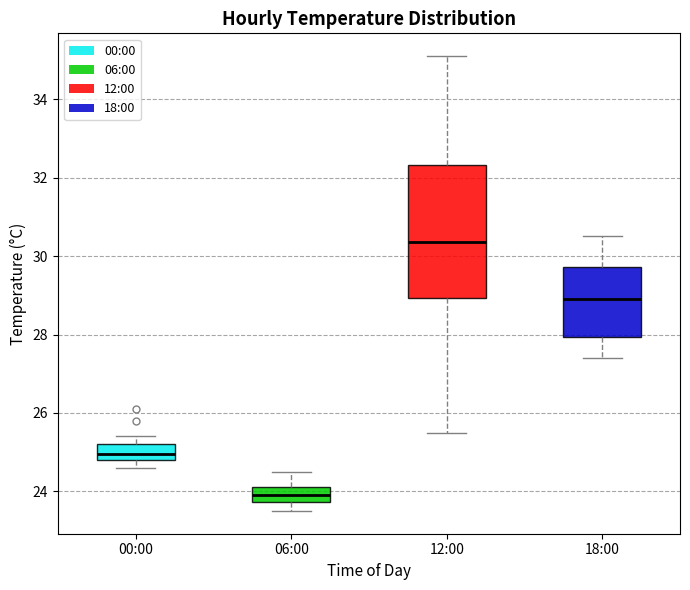

Where is the upper edge of the box for 12:00 on the y-axis? The values are not printed on the chart, so give them approximately, as read against the axis.

32.4